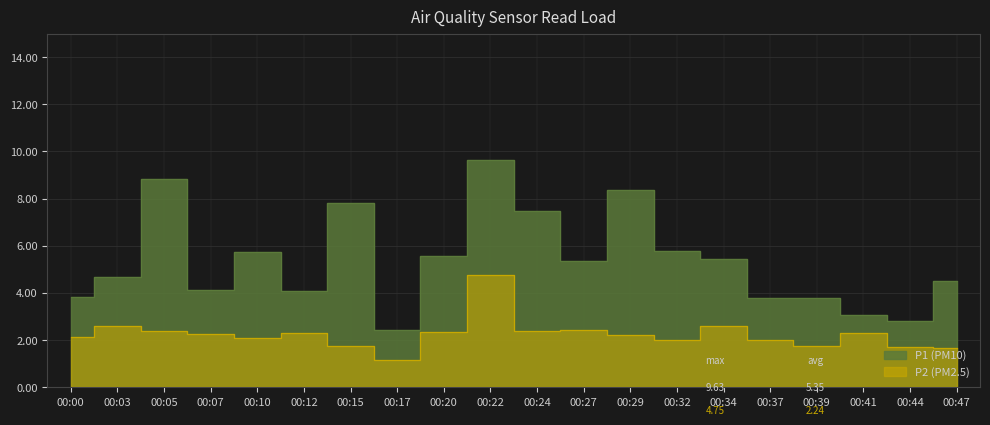

What is the difference between the maximum and minimum values in the P1 series?

7.2